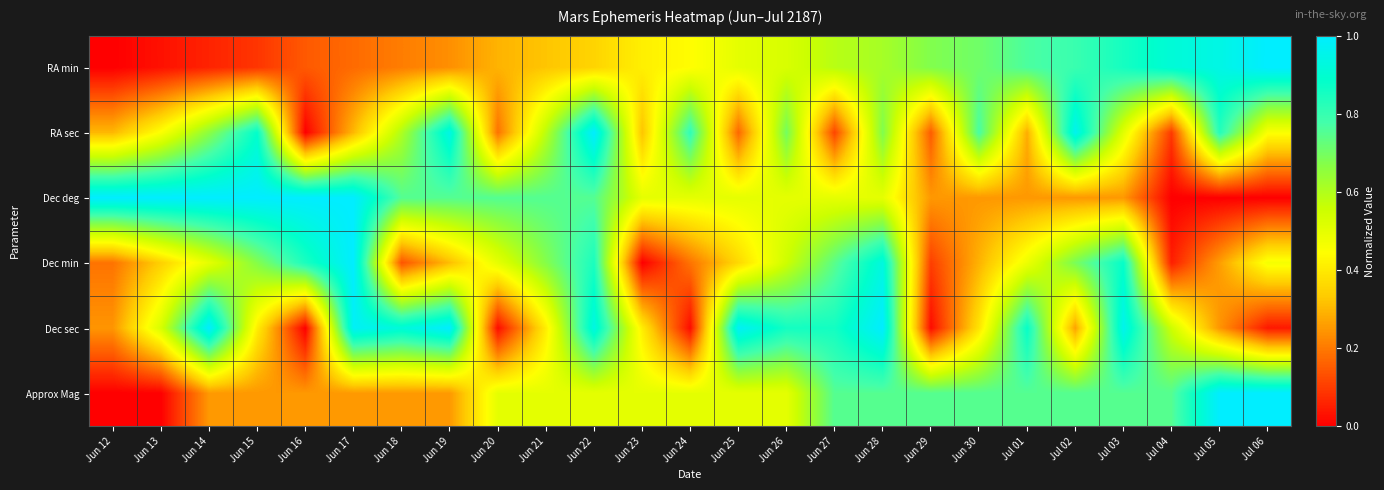

At how many categories does at least one series exceed 0?

25